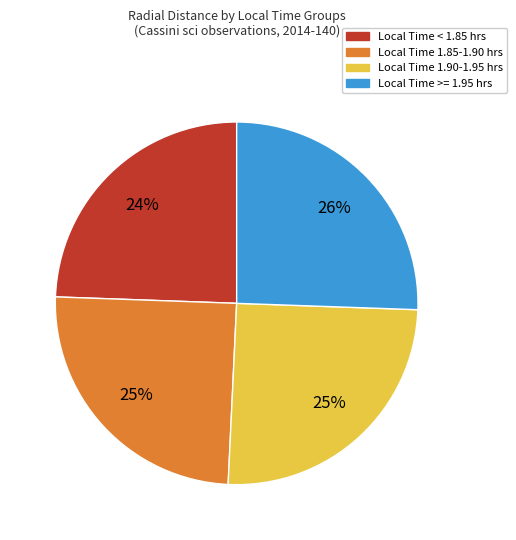

Is there any slice that represents more than half of the pie?

No